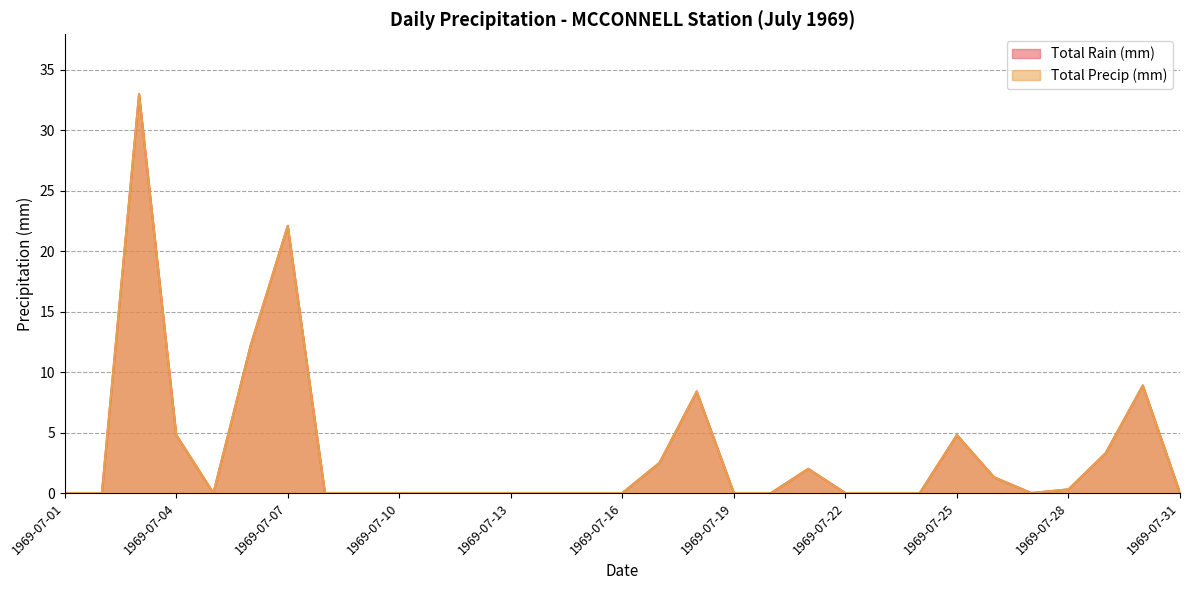

True or false: Total Precip (mm) has a value of -22.3 at 1969-07-02.

False